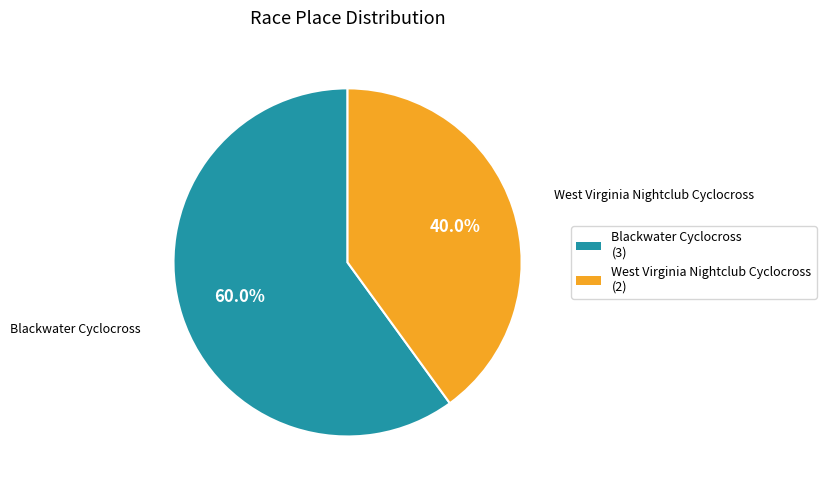

Which slice represents more than half of the pie?

Blackwater Cyclocross